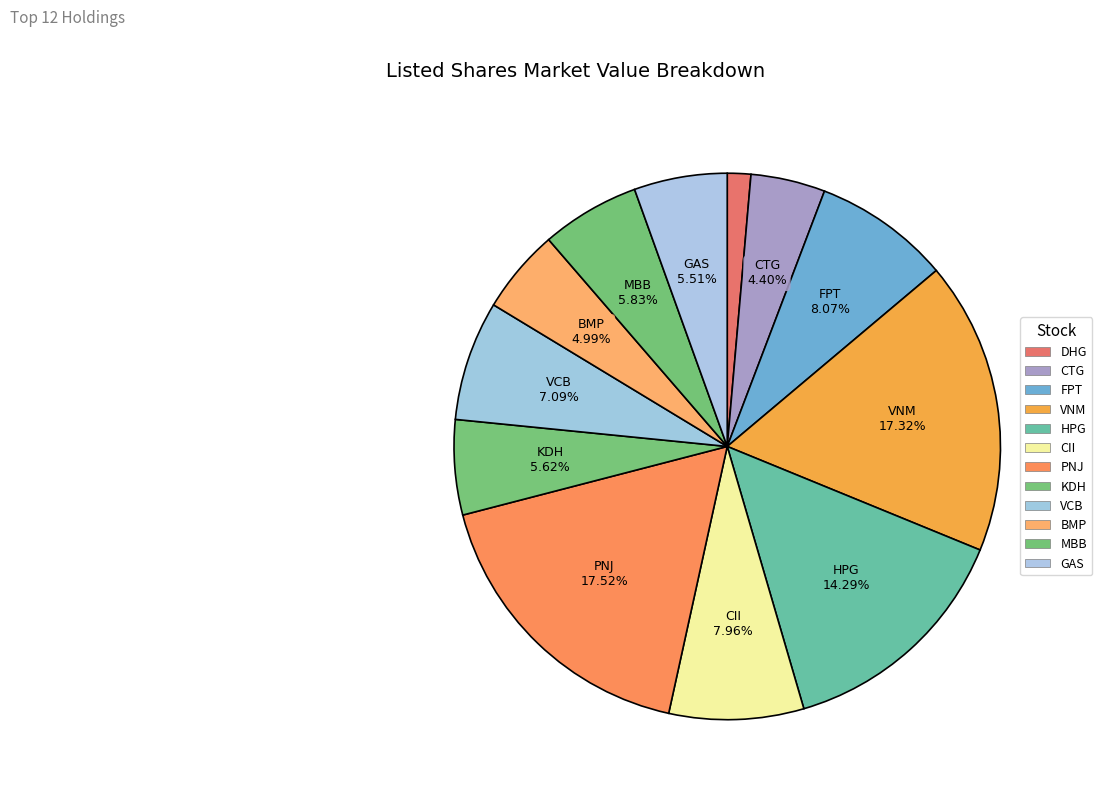

True or false: DHG accounts for 1% of the total.

True